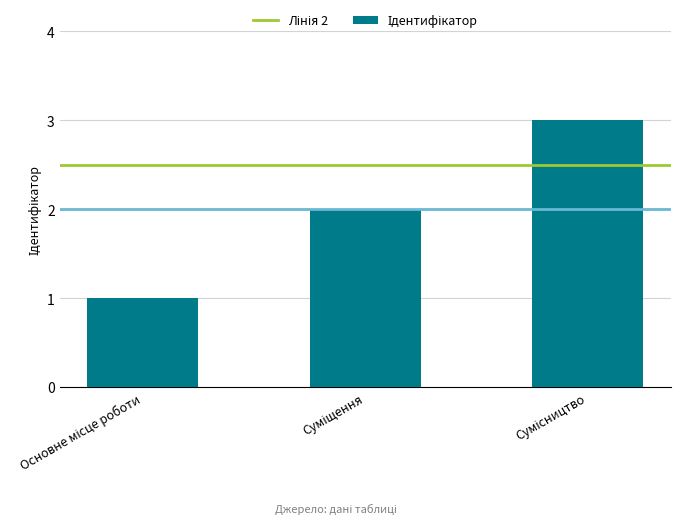

How many bars are there in total?

3